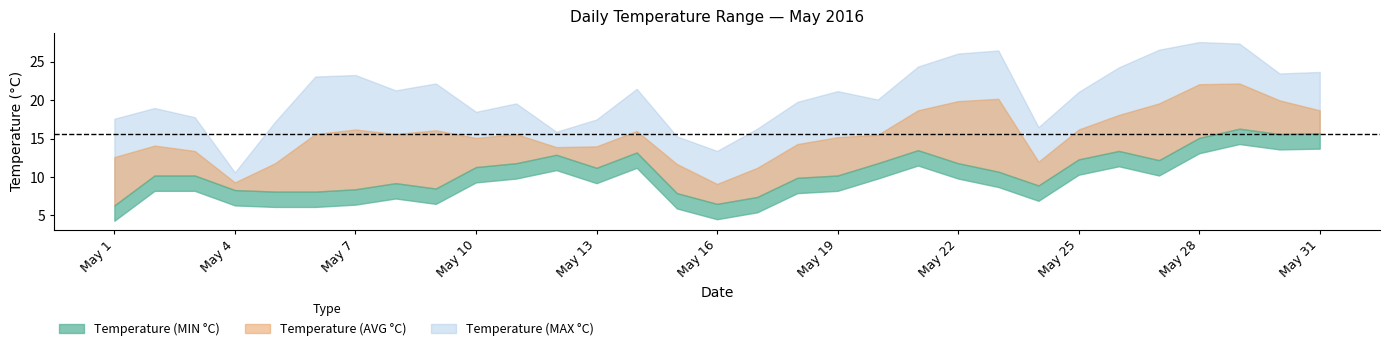

True or false: Temperature (MAX °C) has more than 2 interior local peaks.

True